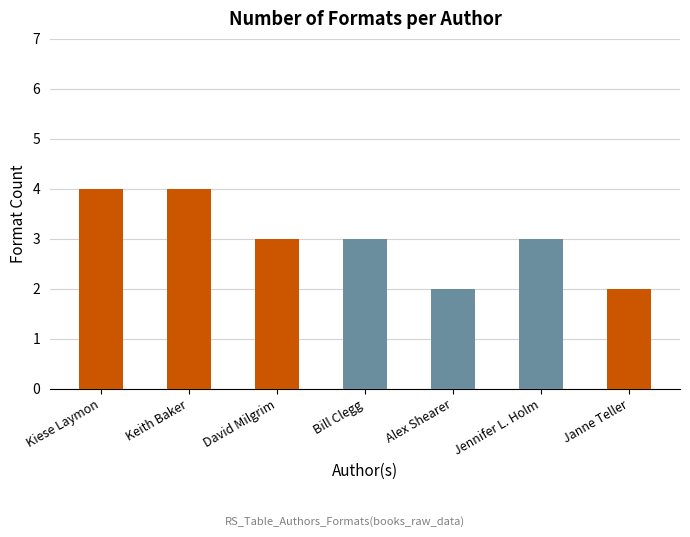

Count the values in the range 2 to 4.

7